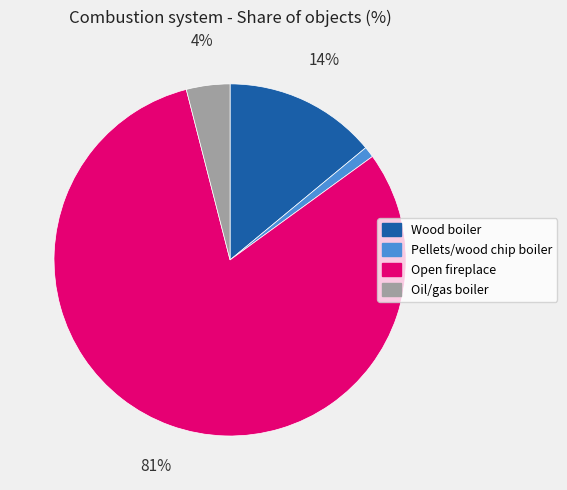

Which category accounts for the majority?

Open fireplace